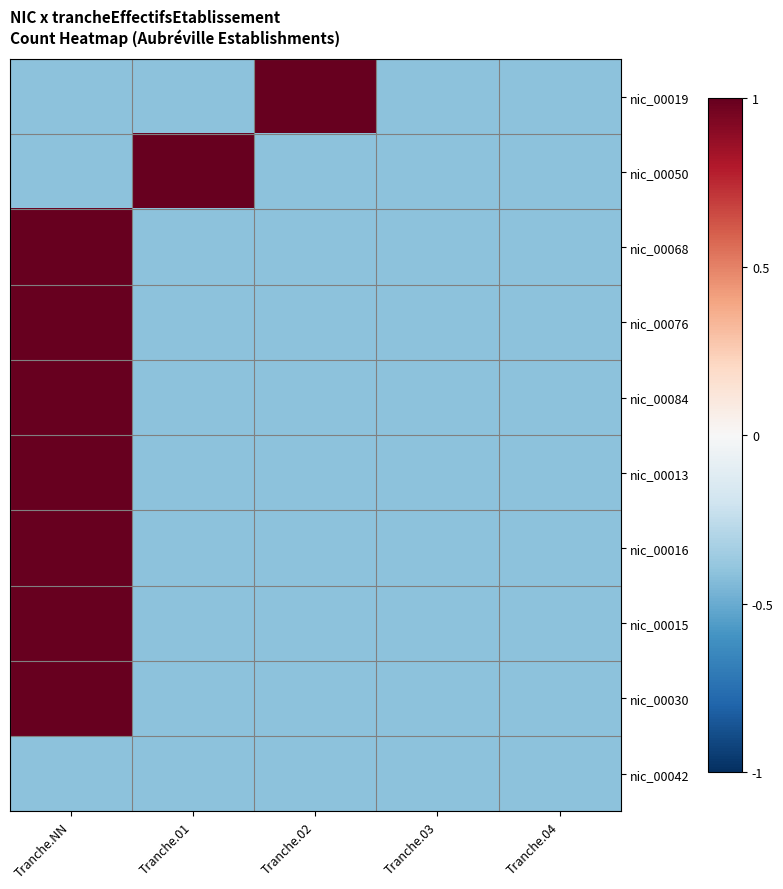

Which has a higher value, Tranche.01 or Tranche.04?

Tranche.01